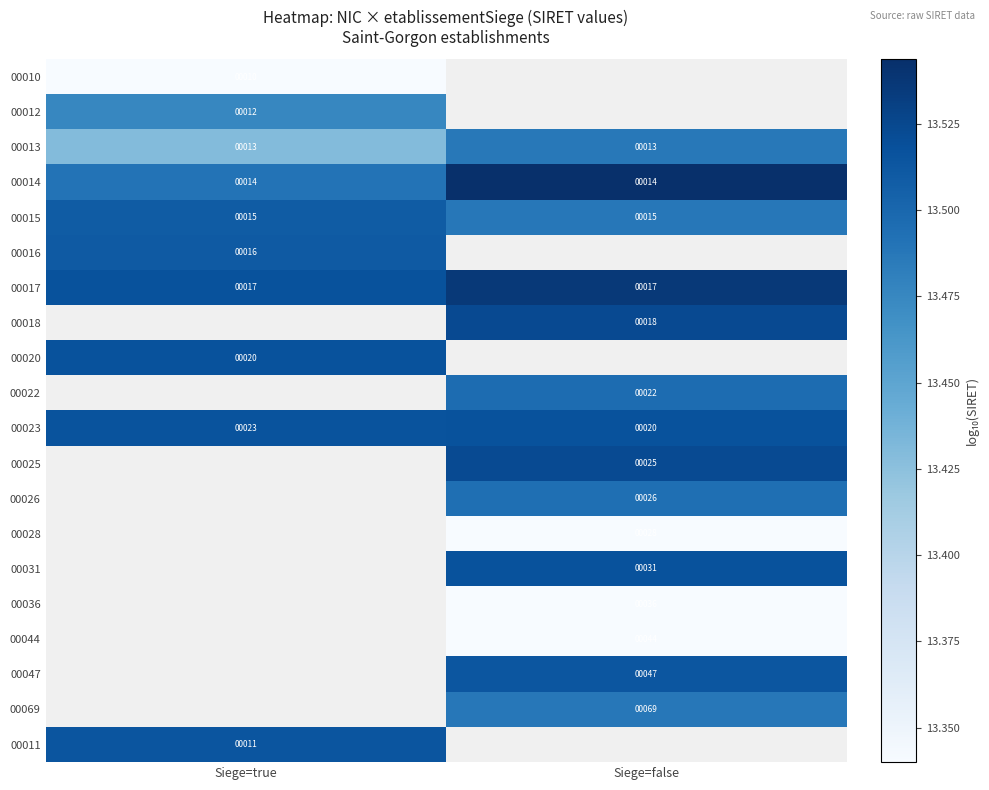

Is the value of 00023 at Siege=true greater than the value of 00022 at Siege=false?

Yes